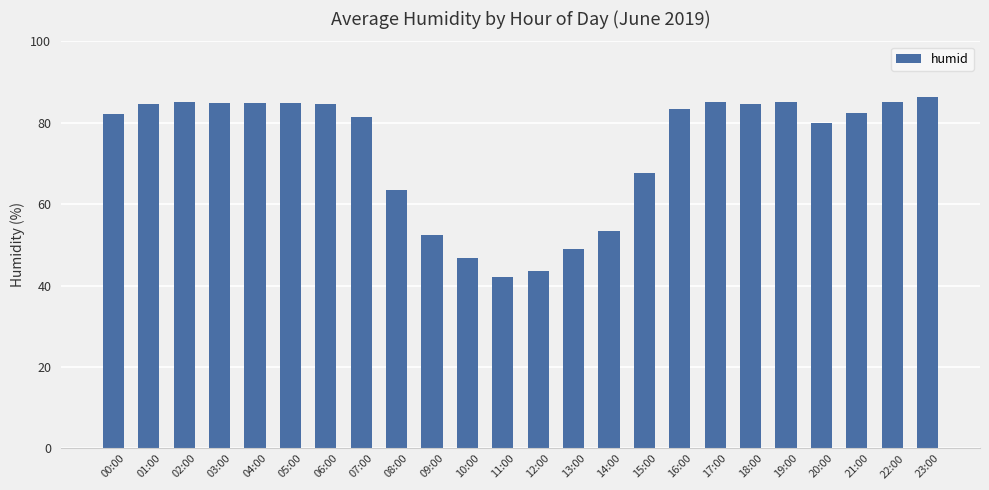

True or false: the data shows 43.6 at 12:00.

True